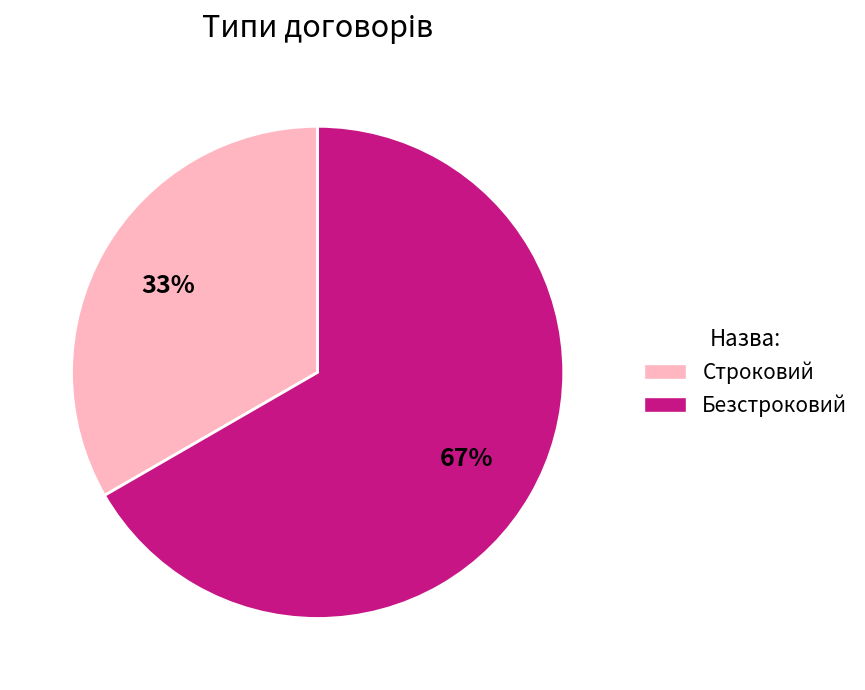

Which category has the biggest portion of the pie?

Безстроковий